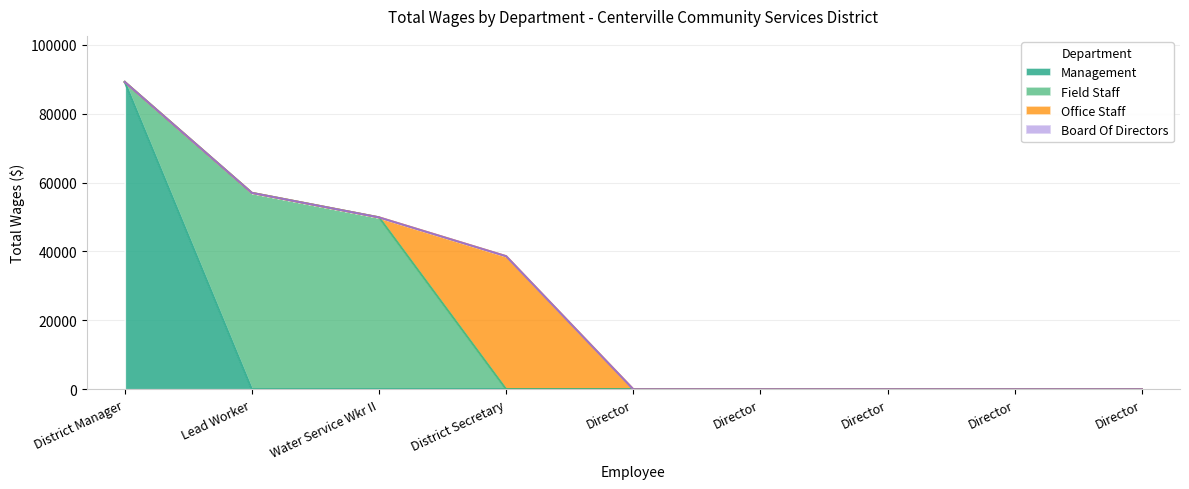

True or false: Field Staff and Board Of Directors intersect in this chart.

False